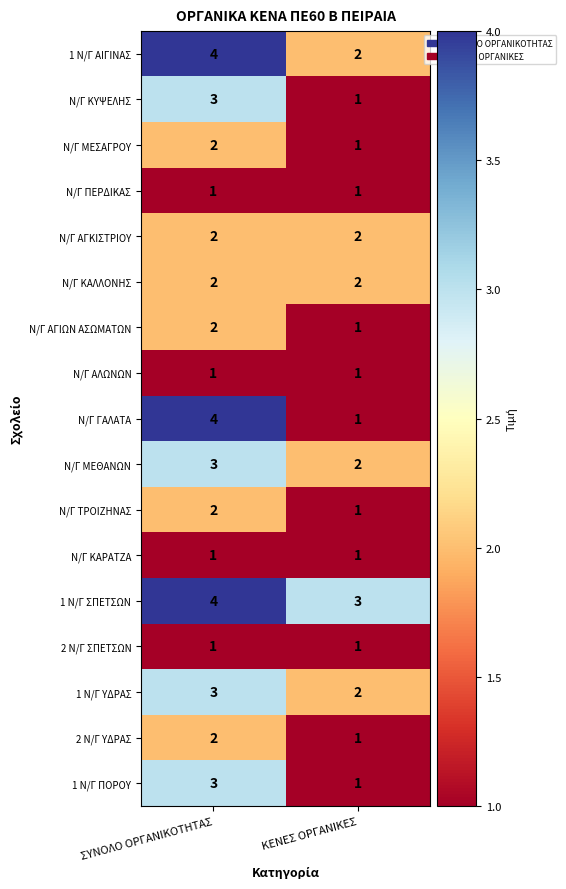

What value does the 1 Ν/Γ ΠΟΡΟΥ series have at ΣΥΝΟΛΟ ΟΡΓΑΝΙΚΟΤΗΤΑΣ?

3